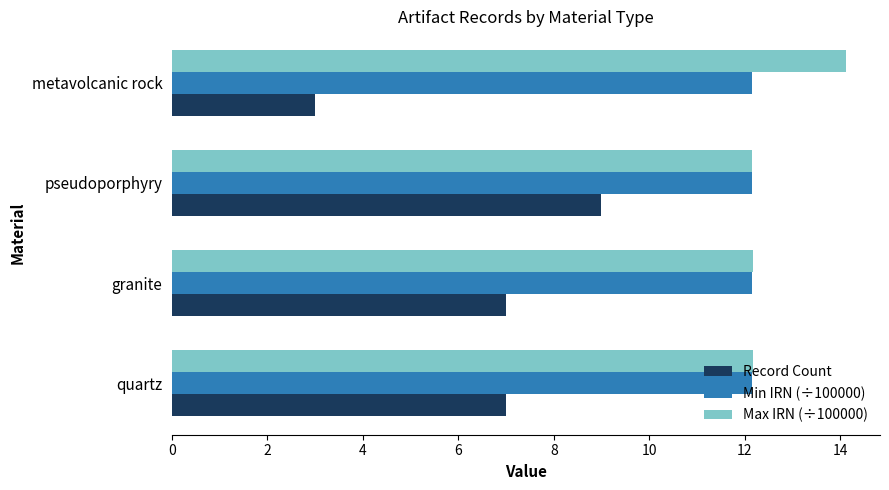

Which series has the widest spread of values?

Record Count